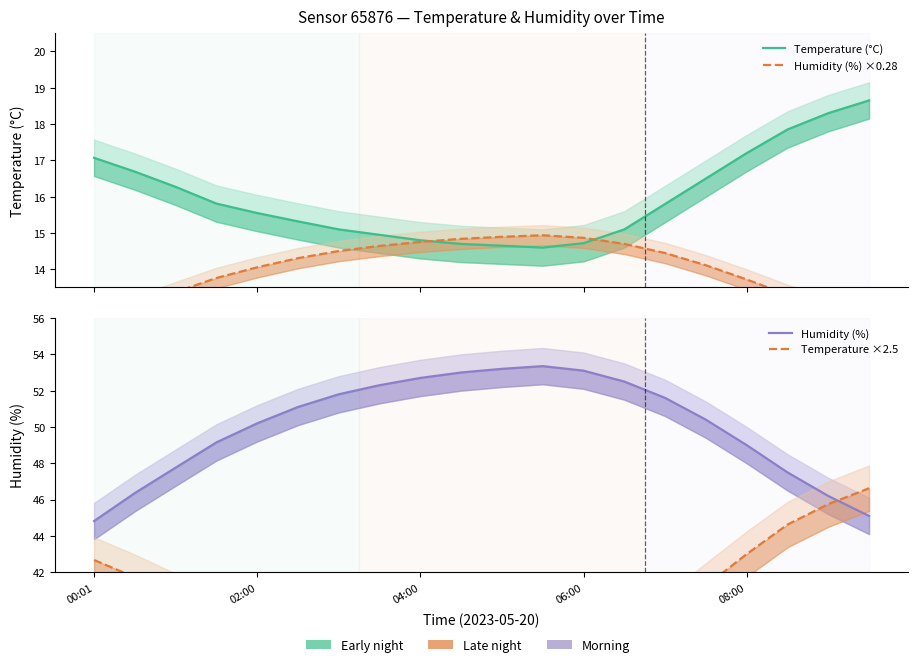

After their last crossing, which series has the higher values: Humidity (%) ×0.28 or Temperature (°C)?

Temperature (°C)